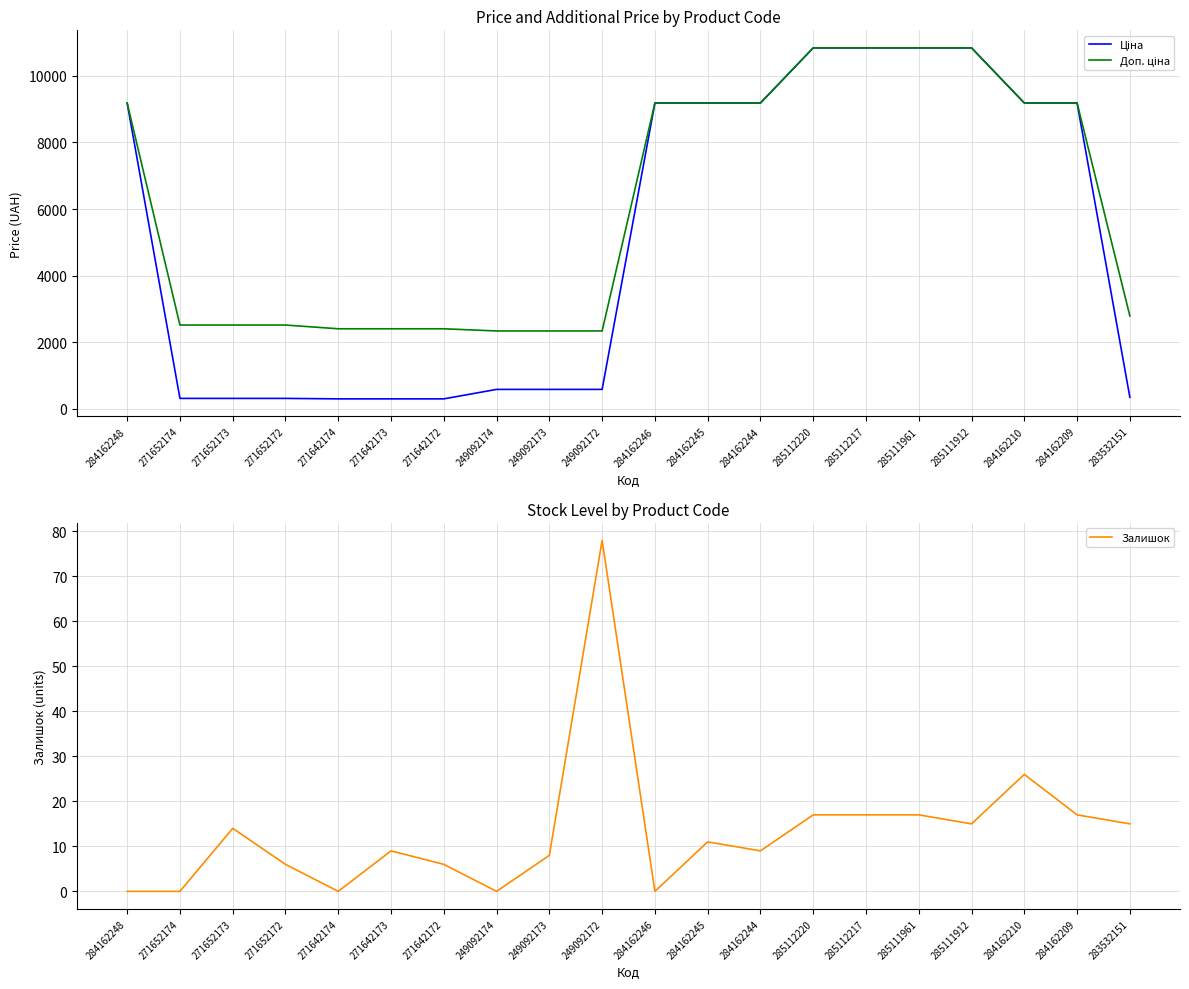

How many distinct data groups are displayed?

3